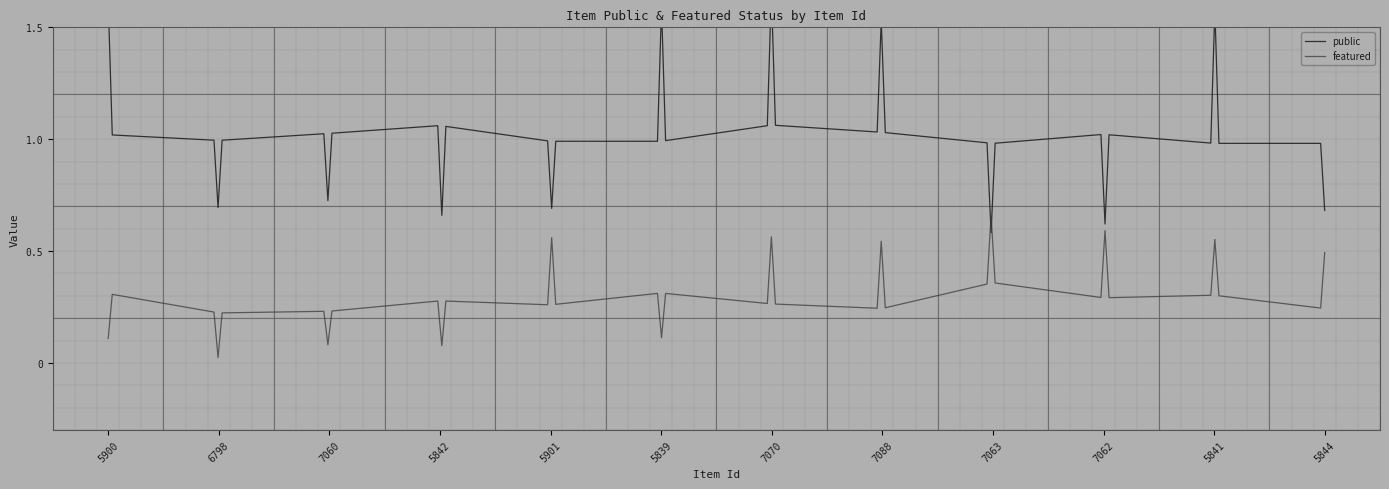

How many series are shown in this chart?

2